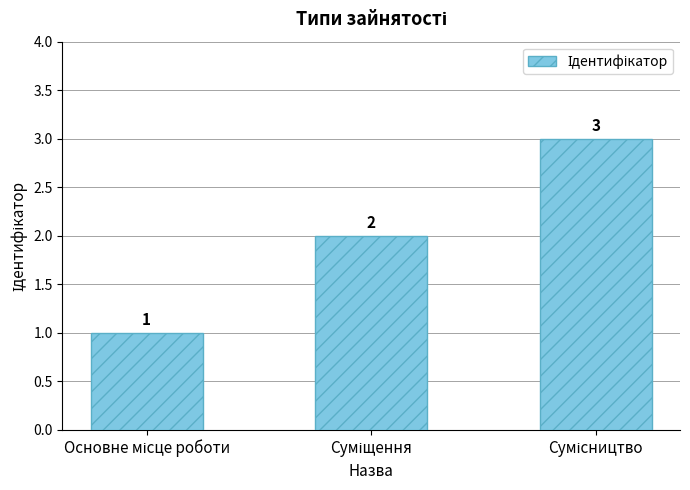

What is the value of the 2nd bar from the left?

2